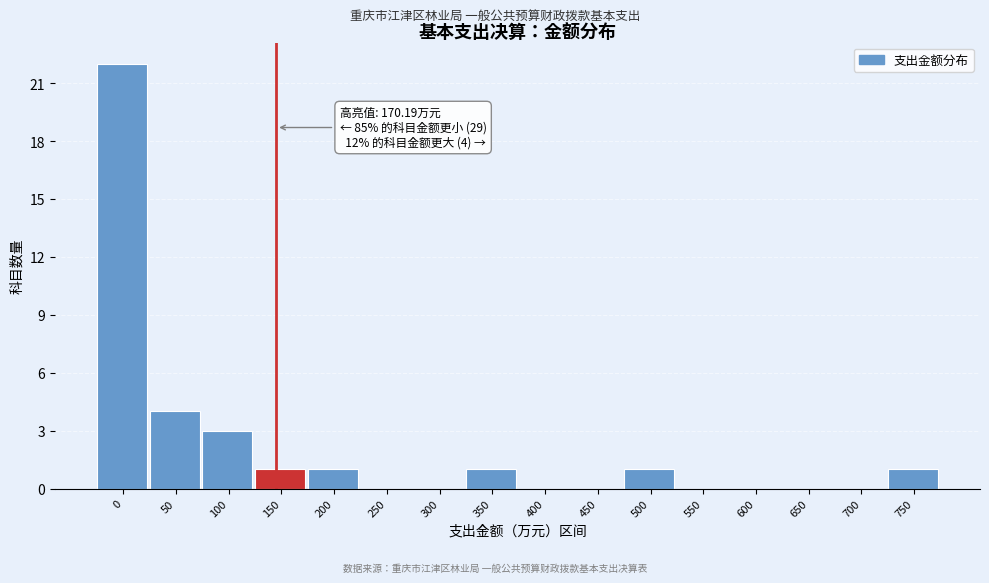

Reading left to right, list all the values displayed in this chart.

0=22	50=4	100=3	150=1	200=1	250=0	300=0	350=1	400=0	450=0	500=1	550=0	600=0	650=0	700=0	750=1